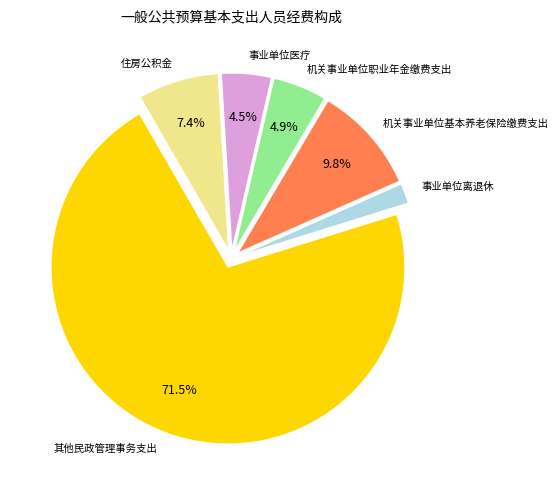

Does any single category account for the majority?

Yes